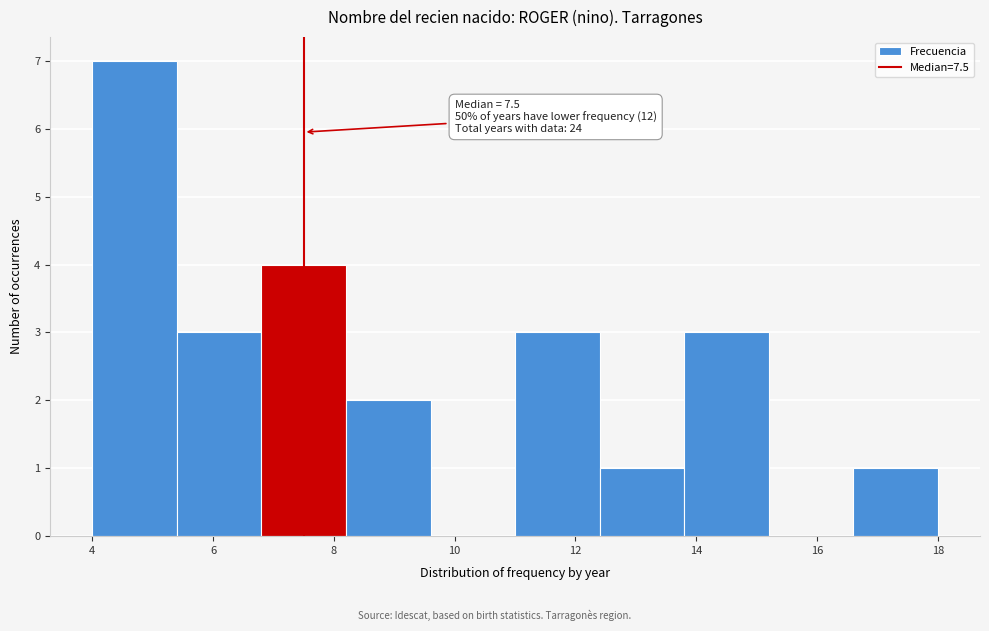

Which range on the x-axis has the tallest bar?

4.0 to 5.4